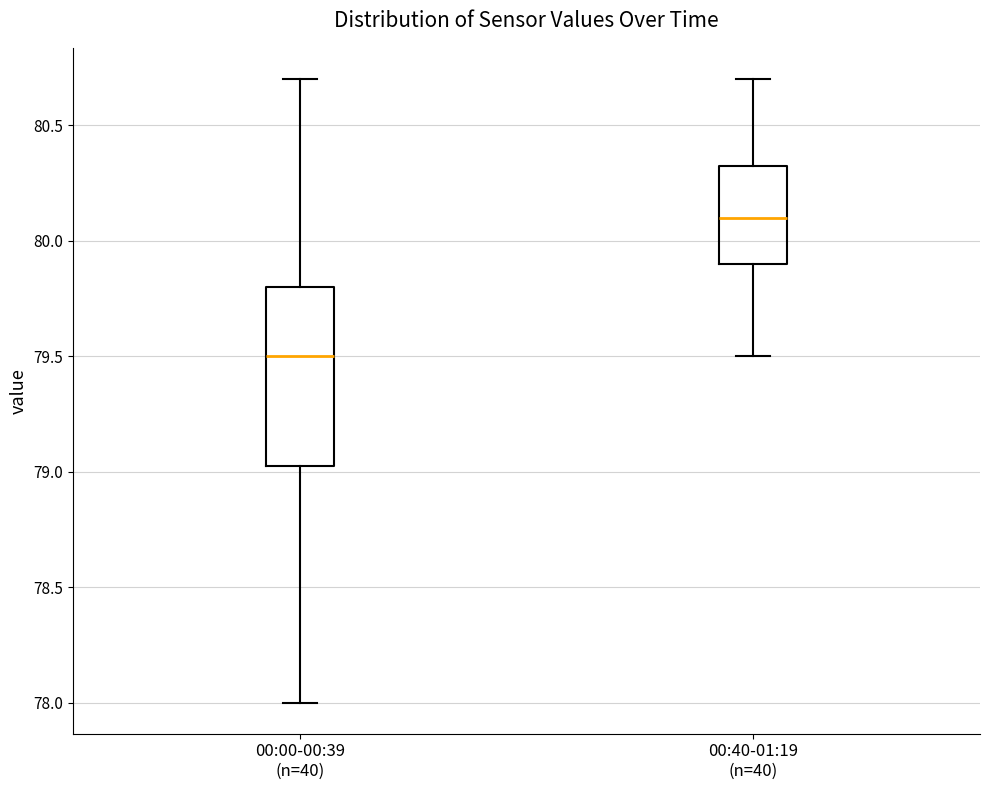

Reading left to right, transcribe this box plot: for each box, give where its median line is, the range the box spans, and where its two whiskers end, as read against the y-axis. The values are not printed on the chart, so give them approximately, as read against the axis.

00:00-00:39 (n=40): median 79.50, box 79.05 to 79.80, whiskers 78.00 to 80.70
00:40-01:19 (n=40): median 80.10, box 79.90 to 80.35, whiskers 79.50 to 80.70